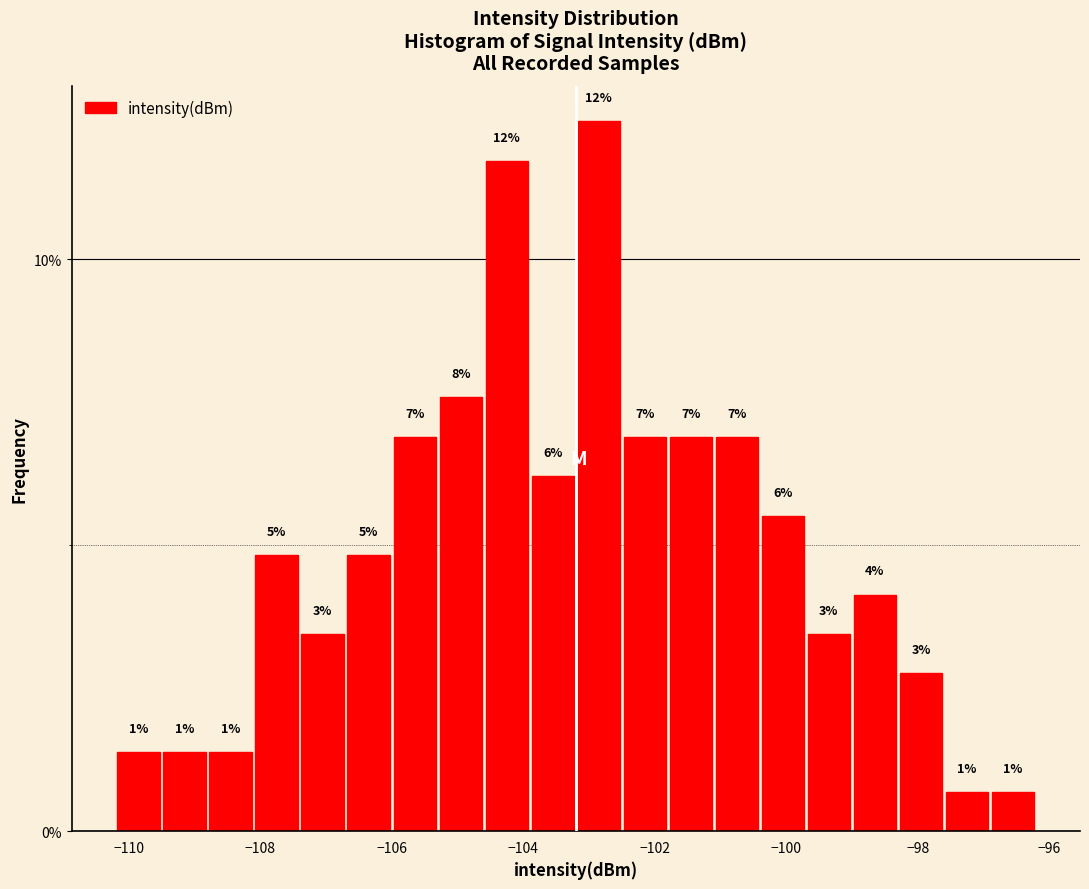

Read against the x-axis, roughly where is the centre of the tallest bar?

-102.8